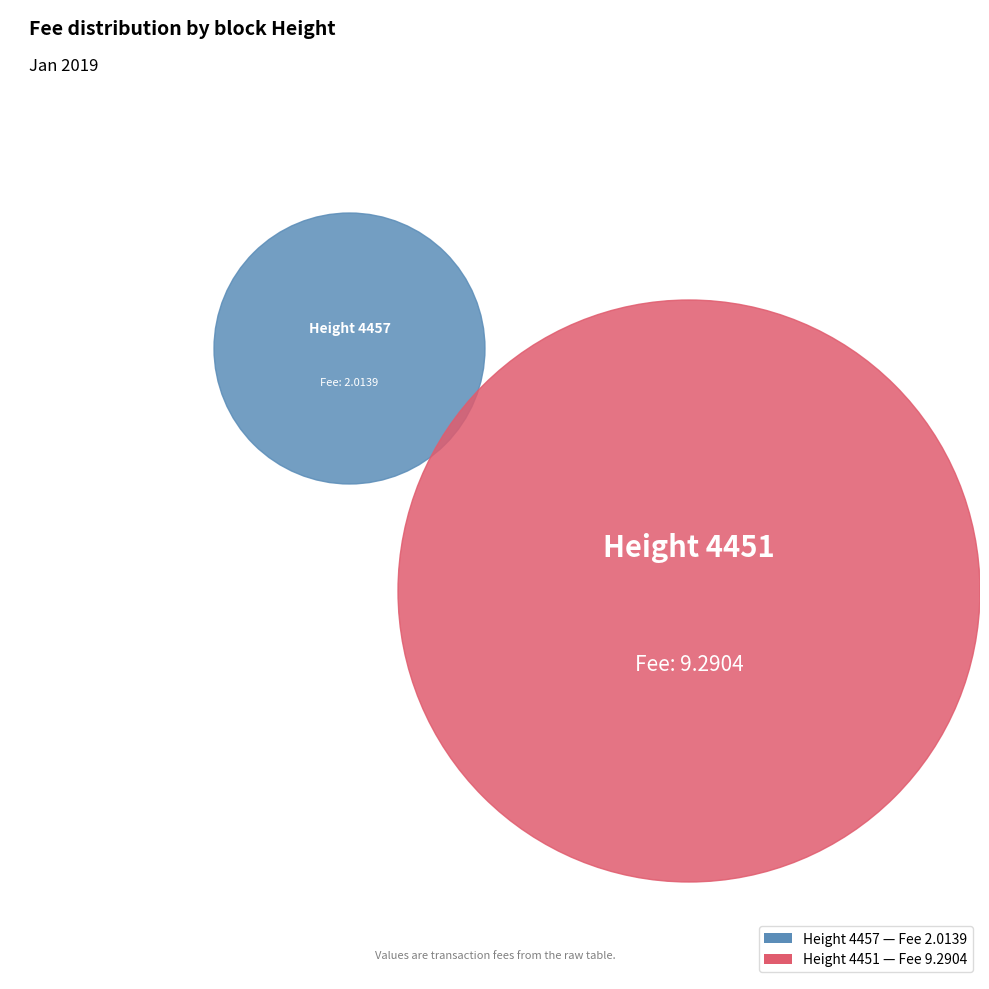

Rank the categories by value from highest to lowest.

4451, 4457